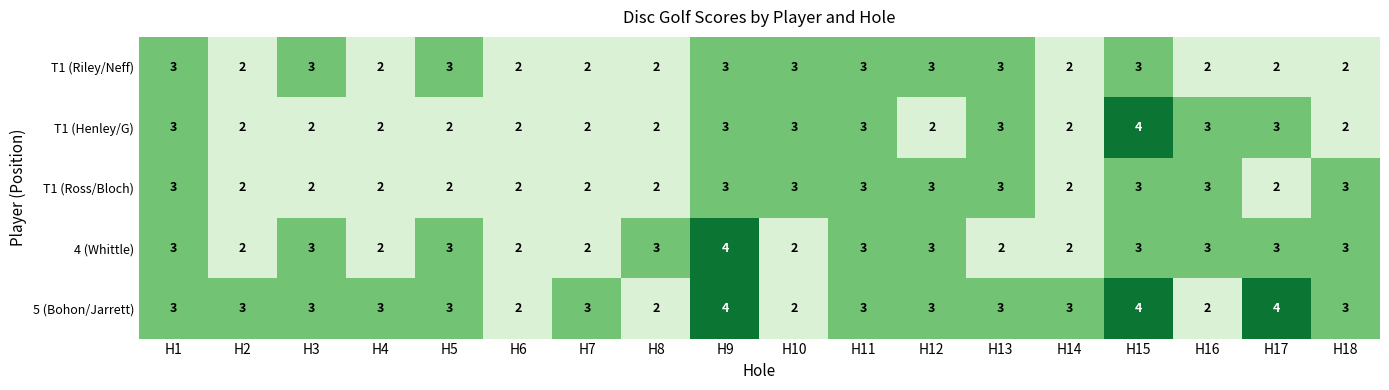

Which series has the largest total across all categories?

5 (Bohon/Jarrett)